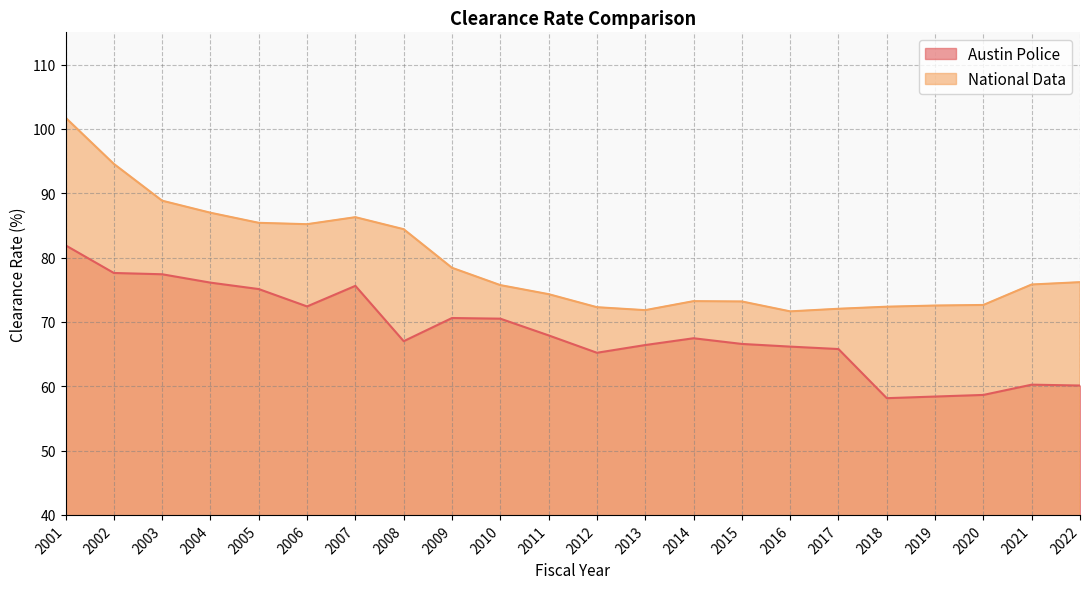

Rank the series by their average value, from highest to lowest.

National Data, Austin Police